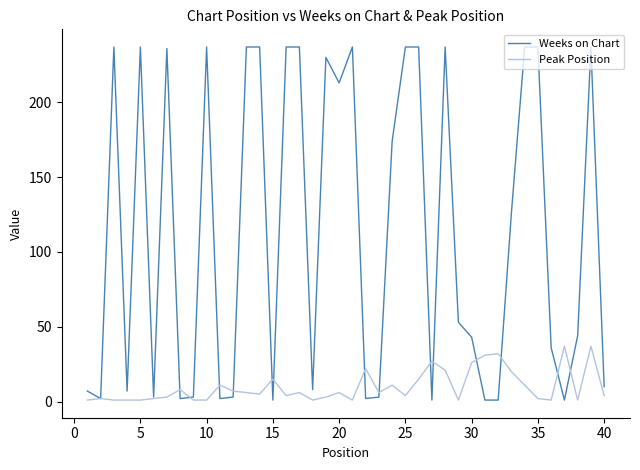

At how many categories does at least one series exceed 171?

18